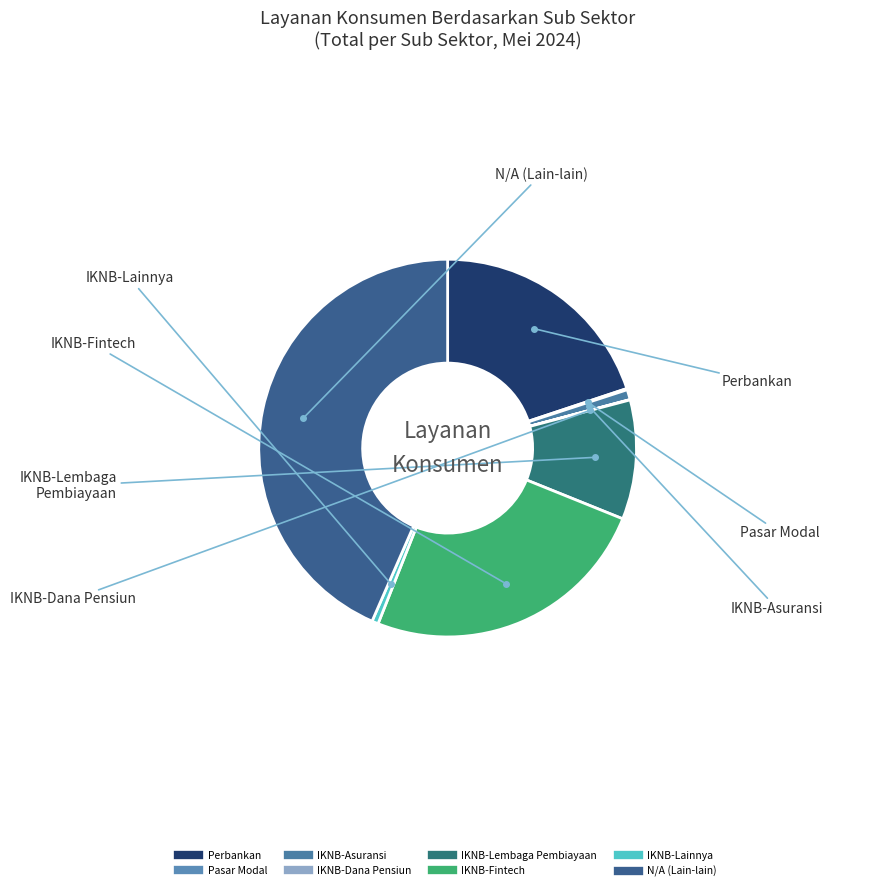

What is the largest slice in the pie chart?

N/A (Lain-lain)